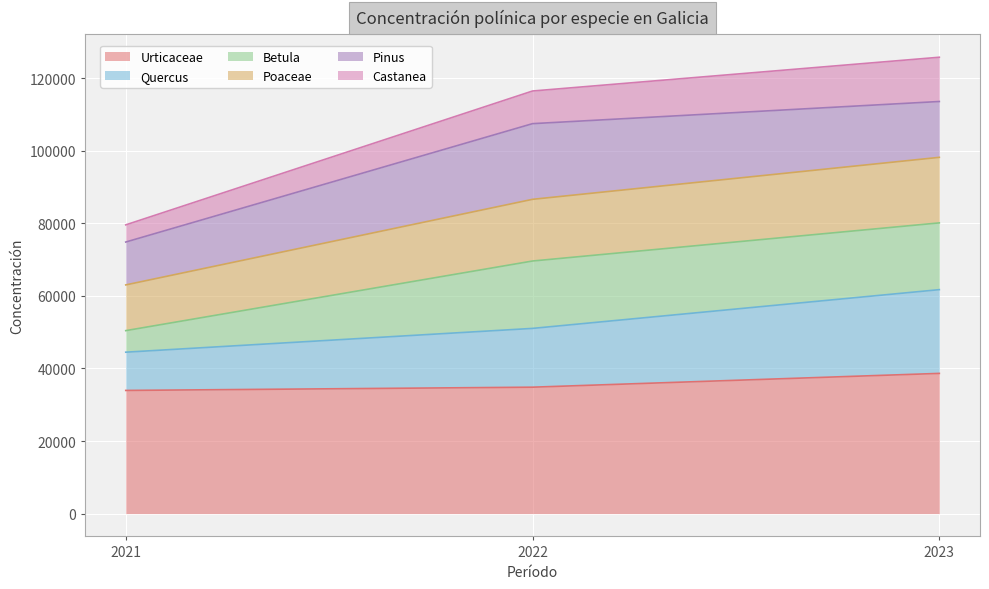

What is the total value across all series at 2023?

125732